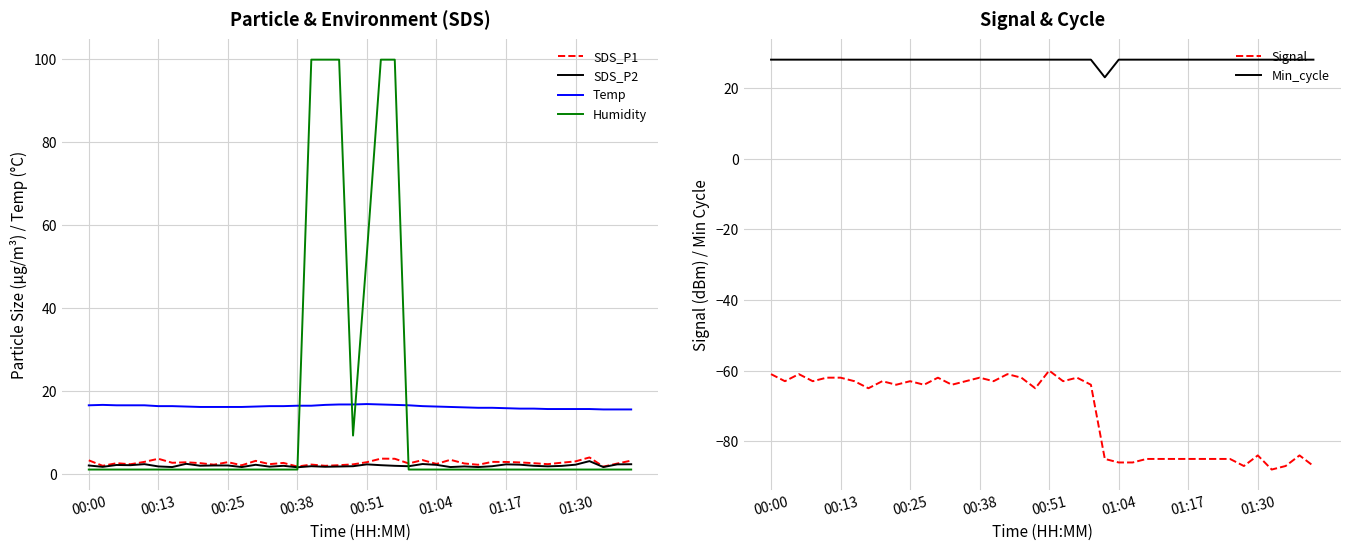

True or false: SDS_P2 and Signal intersect in this chart.

False